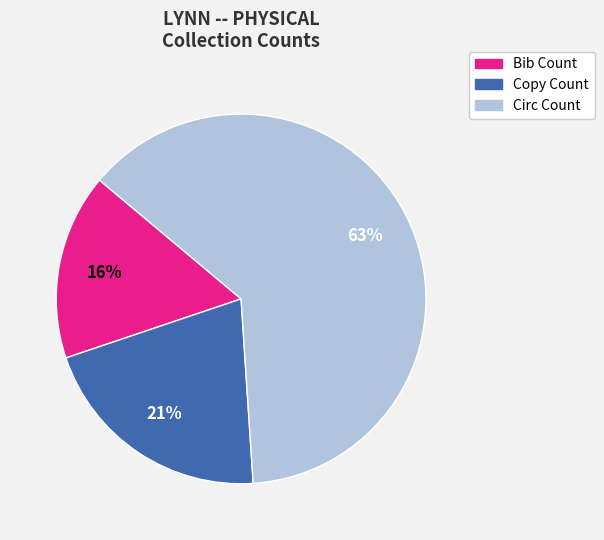

What is the ratio of the value at Copy Count to the value at Bib Count?

1.3